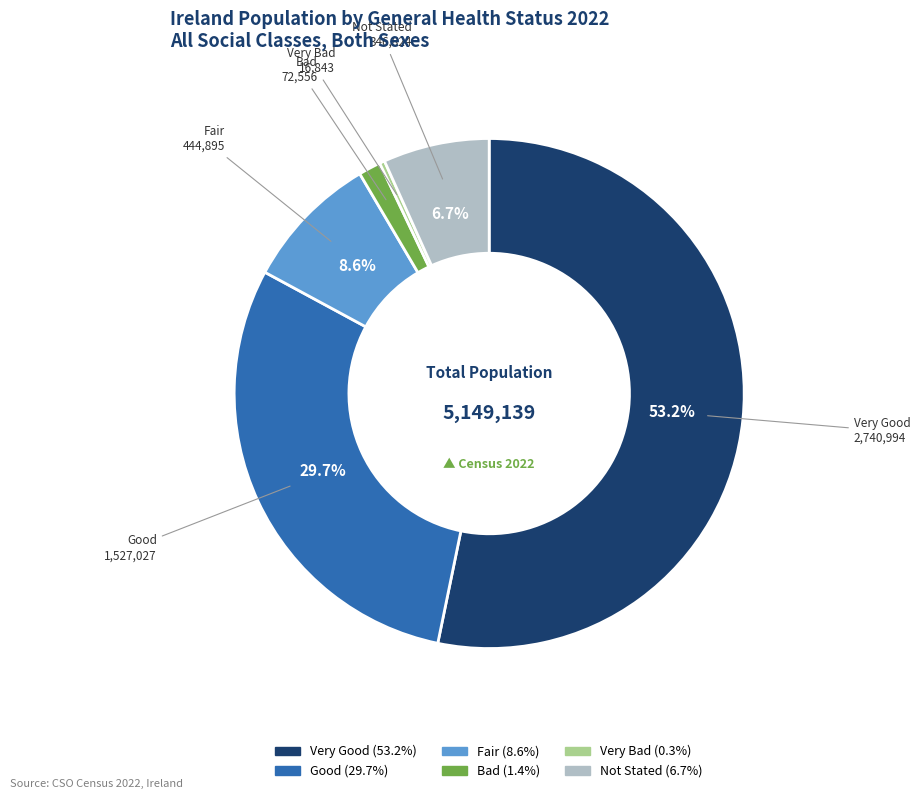

To the nearest percent, what is the combined percentage of Good and Bad?

31%